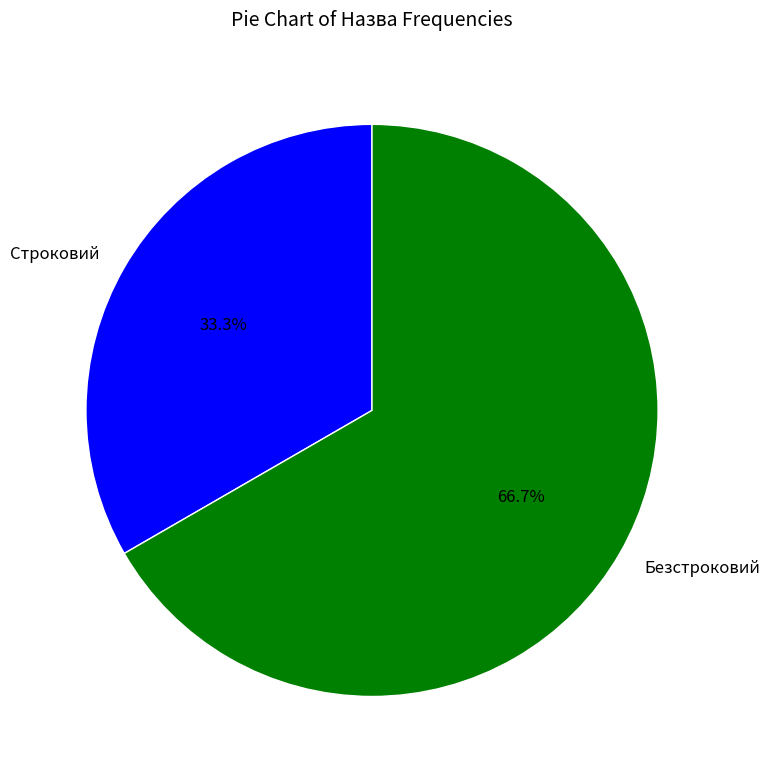

To the nearest percent, what percentage of the pie is Строковий?

33%